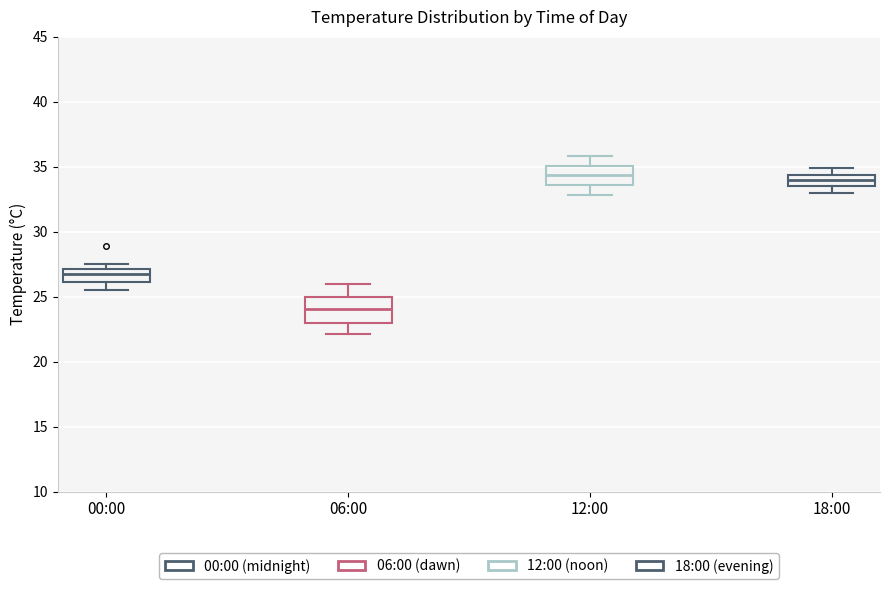

Reading left to right, read every box against the y-axis: the position of its median line, the range the box covers, and the ends of its whiskers. The values are not printed on the chart, so give them approximately, as read against the axis.

00:00: median 27.0 (inside the box), box 26.0 to 27.0, whiskers 25.5 to 27.5
06:00: median 24.0, box 23.0 to 25.0, whiskers 22.0 to 26.0
12:00: median 34.5, box 33.5 to 35.0, whiskers 33.0 to 36.0
18:00: median 34.0, box 33.5 to 34.5, whiskers 33.0 to 35.0